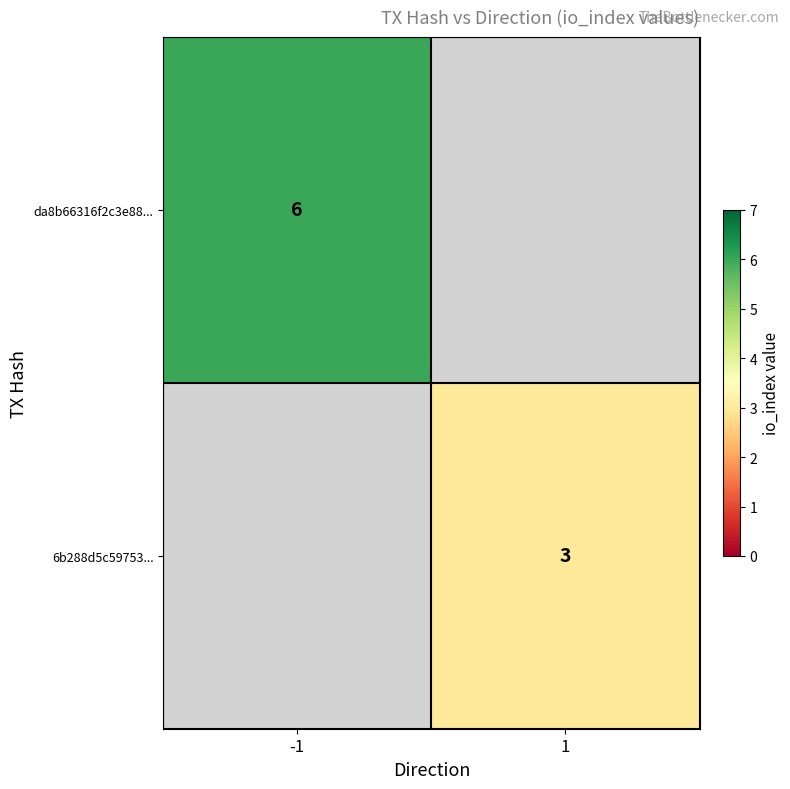

True or false: da8b66316f2c3e88... has a value of 3.8 at -1.

False